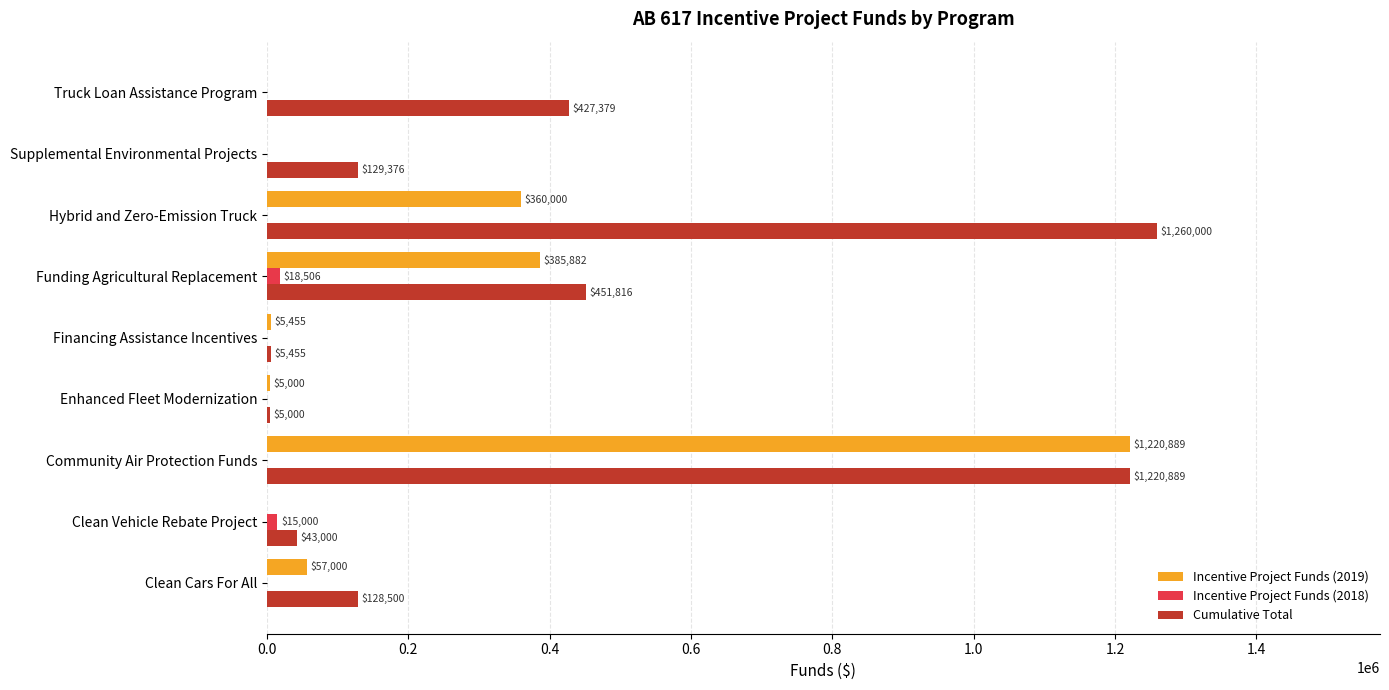

What is the sum of all Incentive Project Funds (2019) values?

2034226.0